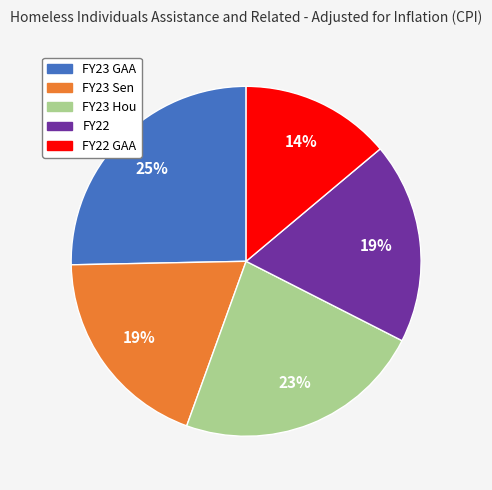

To the nearest percent, what is the difference between the largest and smallest slice percentages?

11%